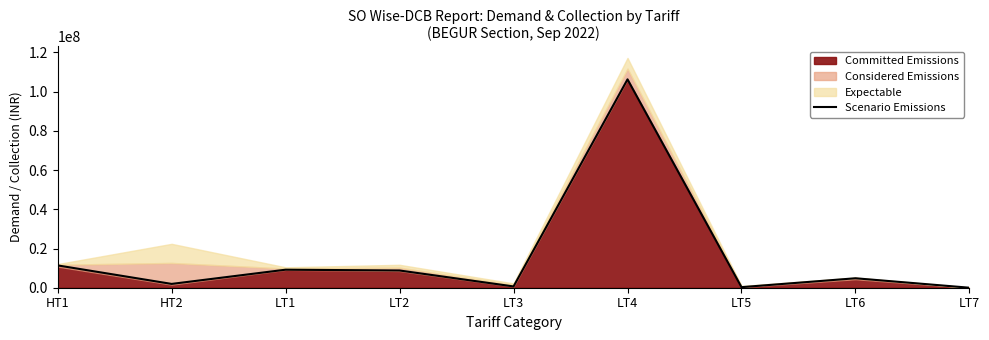

How many points are higher than both their immediate neighbors (excluding endpoints)?

3